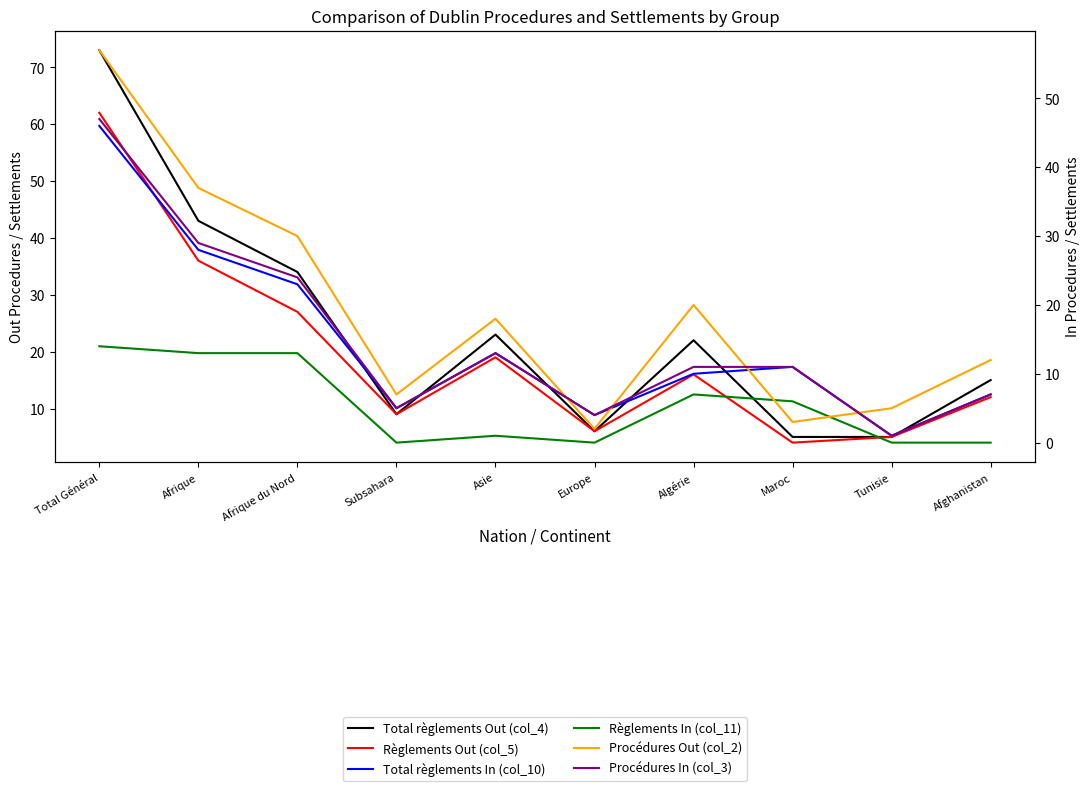

True or false: Procédures Out (col_2) and Total règlements Out (col_4) intersect in this chart.

False